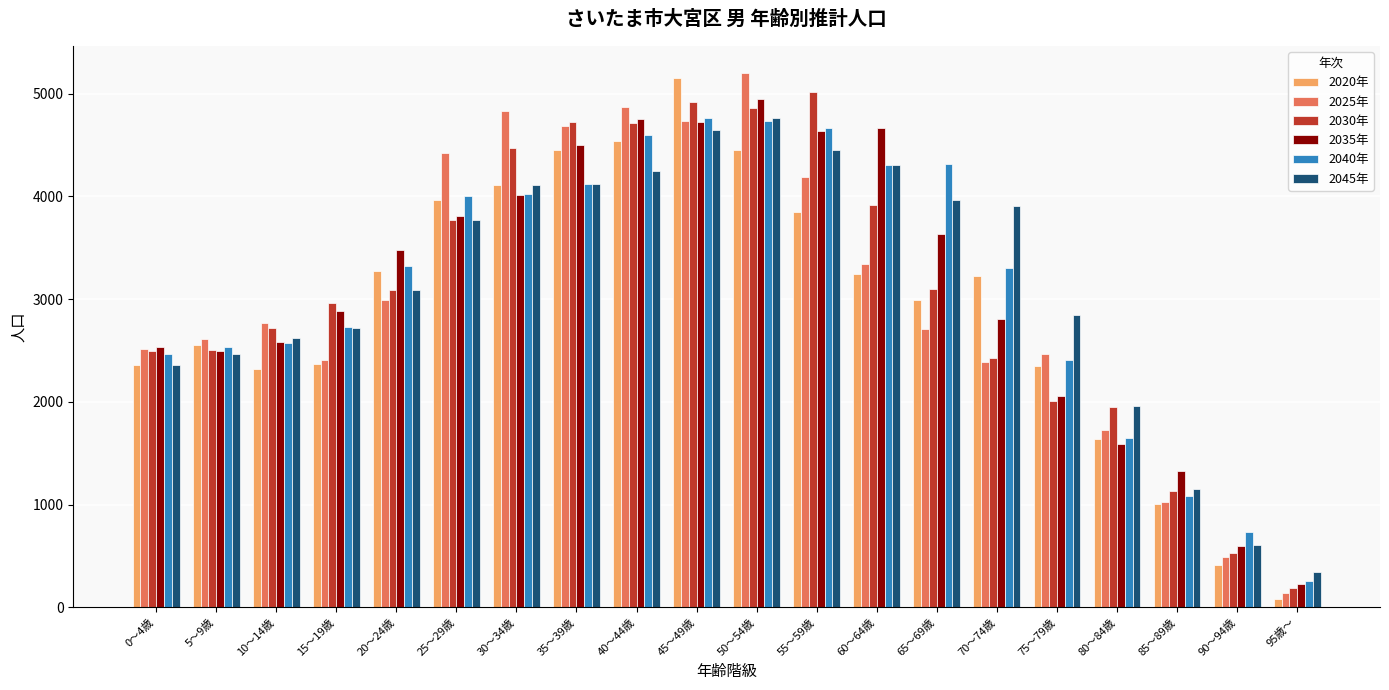

Rank the series at 65～69歳 from highest to lowest value.

2040年, 2045年, 2035年, 2030年, 2020年, 2025年